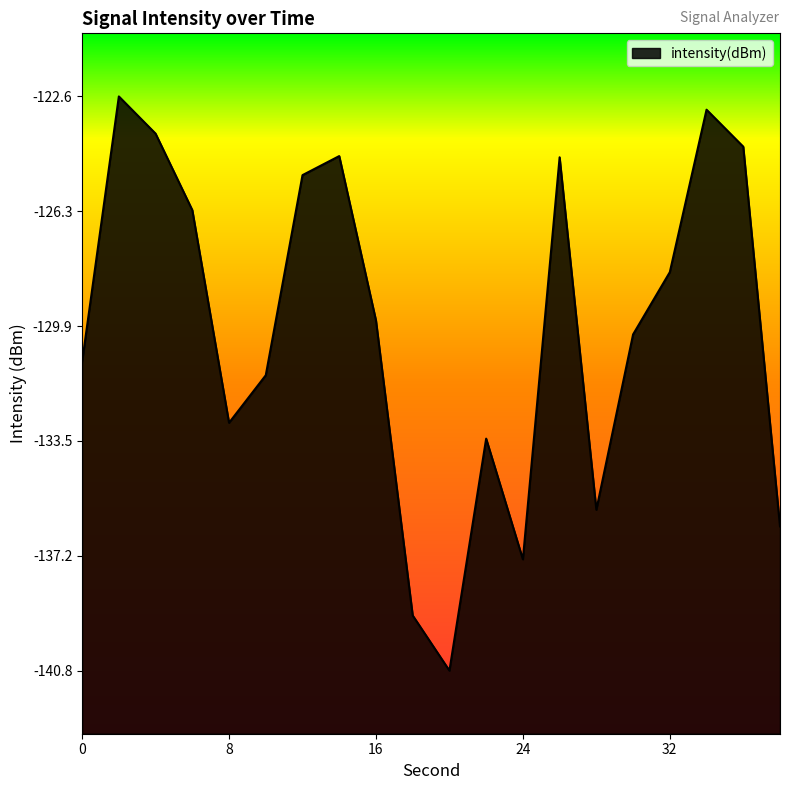

Where is the first local minimum?

8